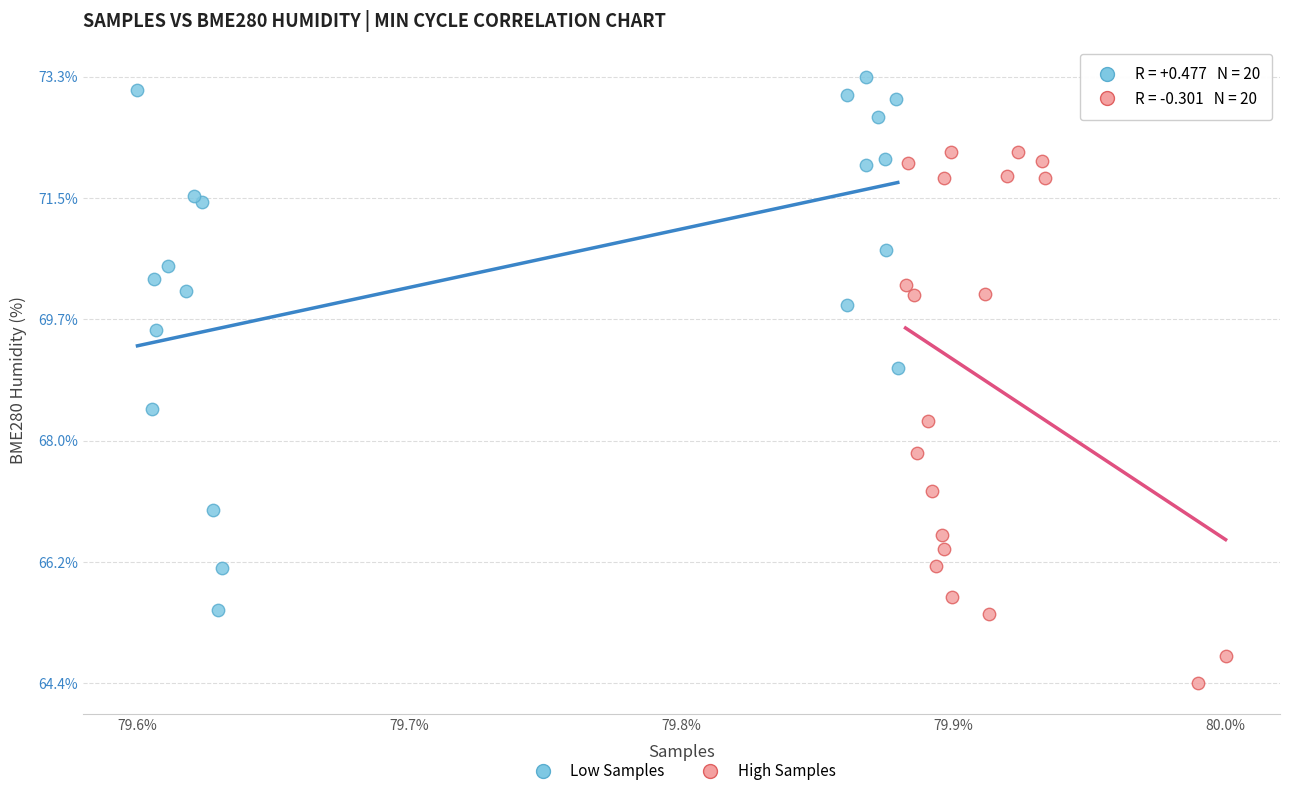

What are all the series names shown in the legend?

Low Samples, High Samples